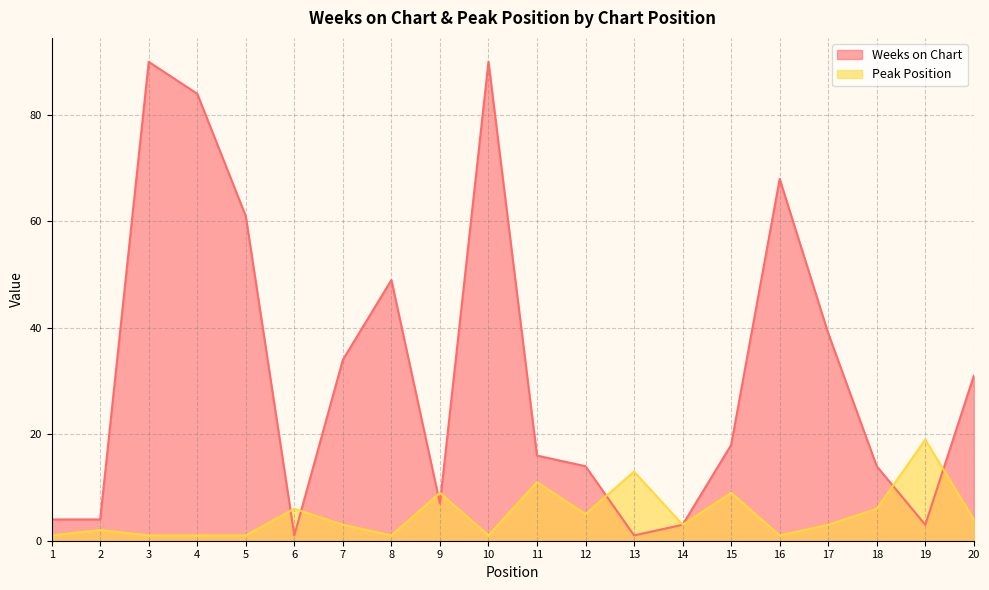

How many interior local peaks does the Weeks on Chart series have?

4